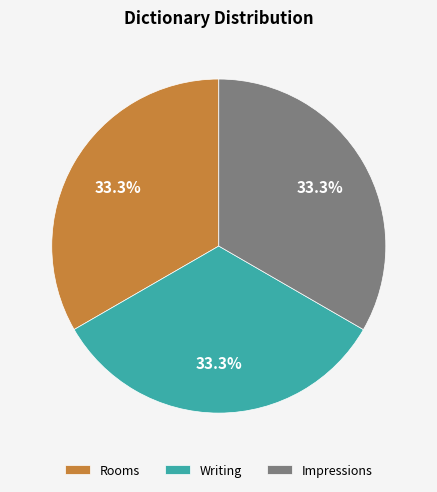

Is it true that Writing is 26% of the pie?

False